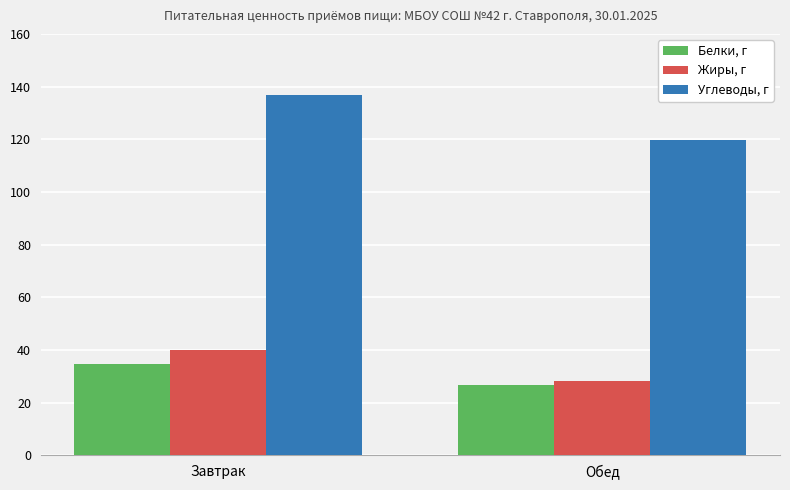

What is the difference between the maximum and minimum values in the Жиры, г series?

11.8